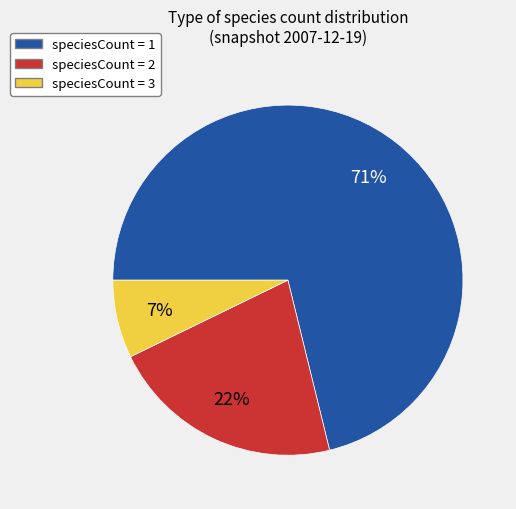

Rank the categories by value from lowest to highest.

speciesCount = 3, speciesCount = 2, speciesCount = 1